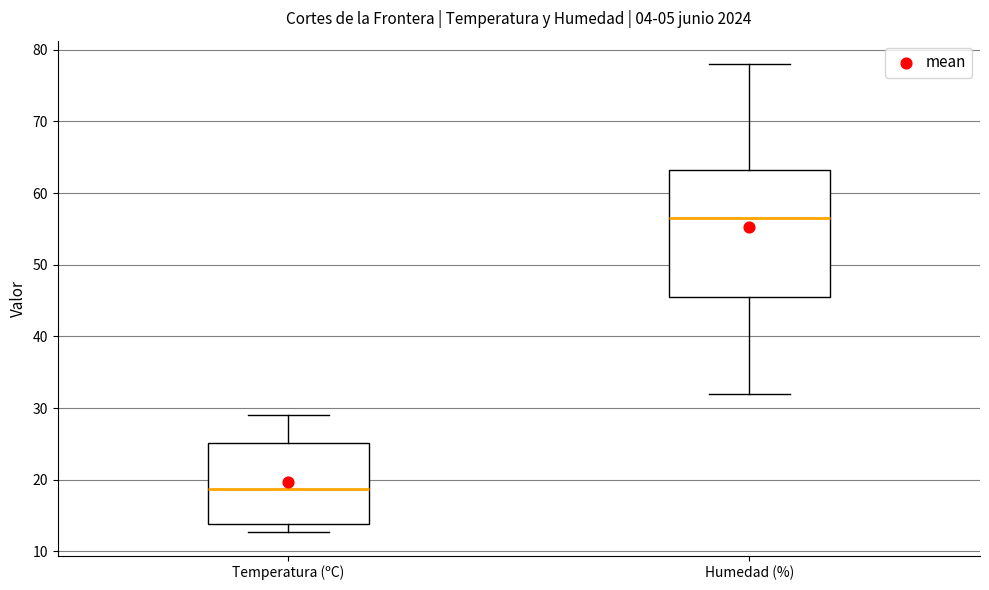

Comparing the boxes themselves (not the whiskers), which one is the tallest?

Humedad (%)